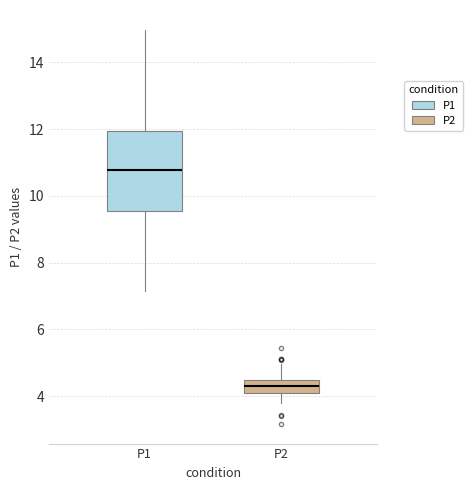

Which box has the highest median line?

P1